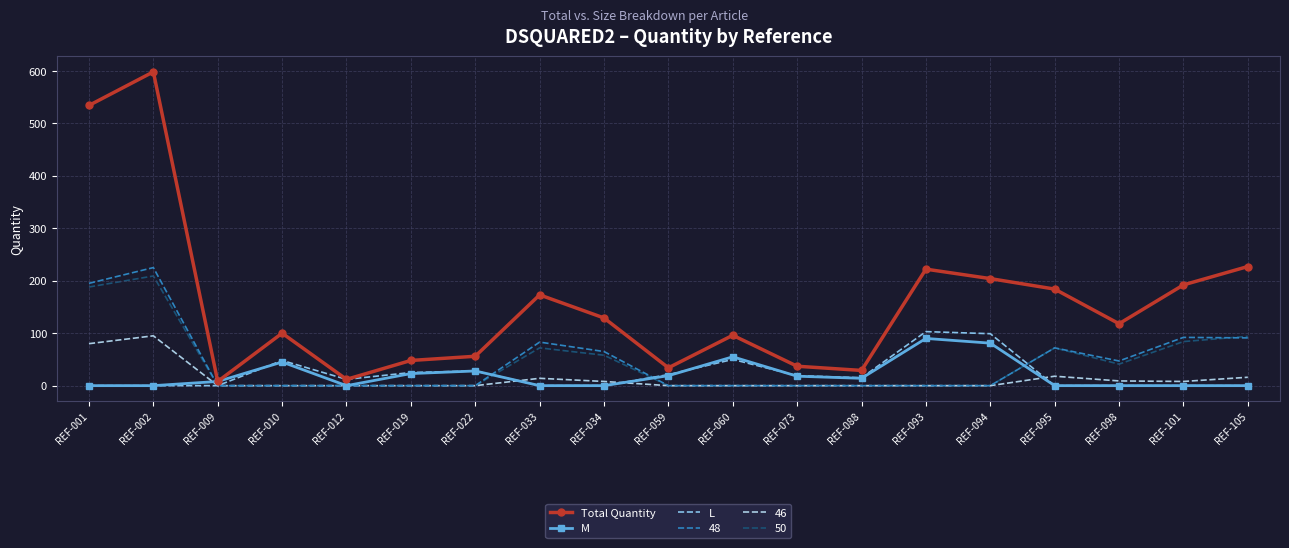

How many interior local valleys does the L series have?

2